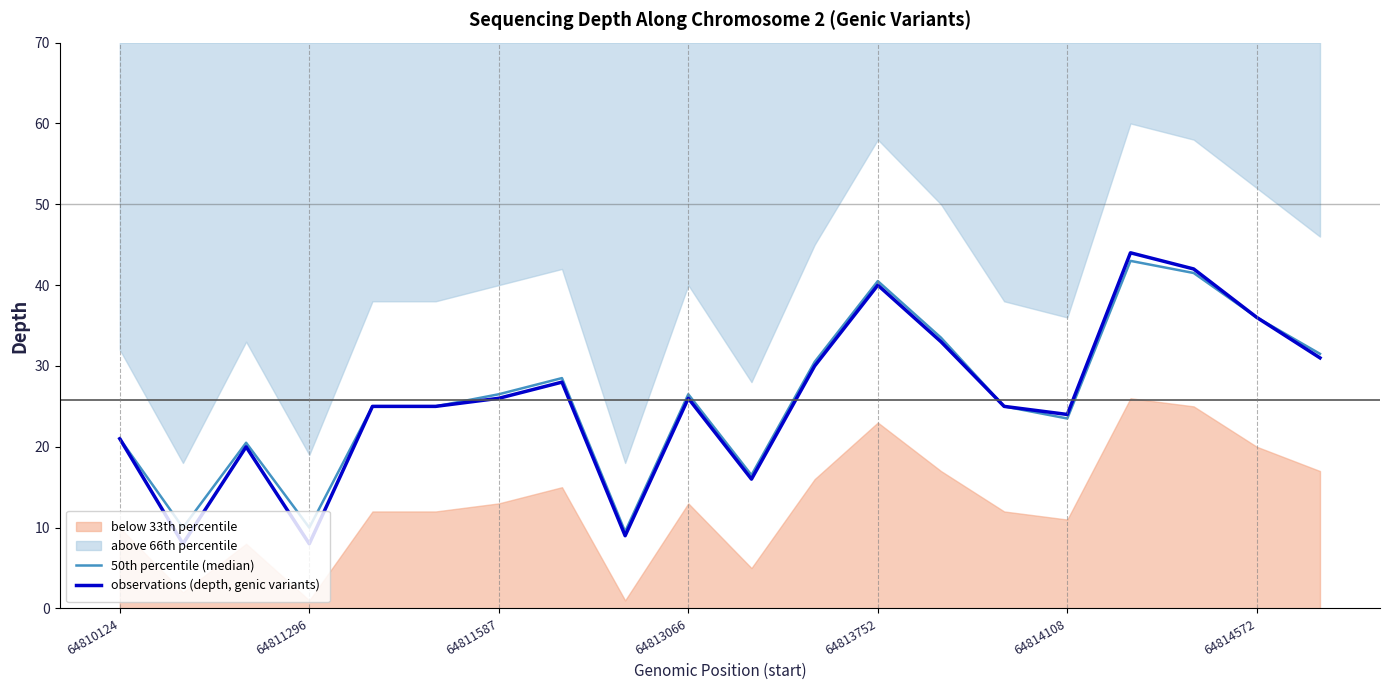

True or false: observations (depth, genic variants) and 50th percentile (median) intersect in this chart.

False